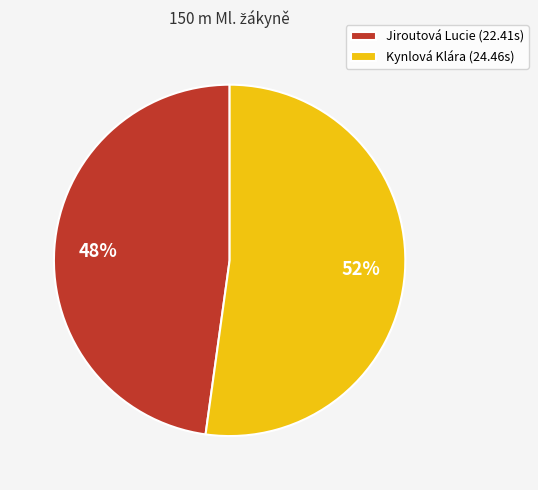

Rank the categories by value from lowest to highest.

Jiroutová Lucie, Kynlová Klára